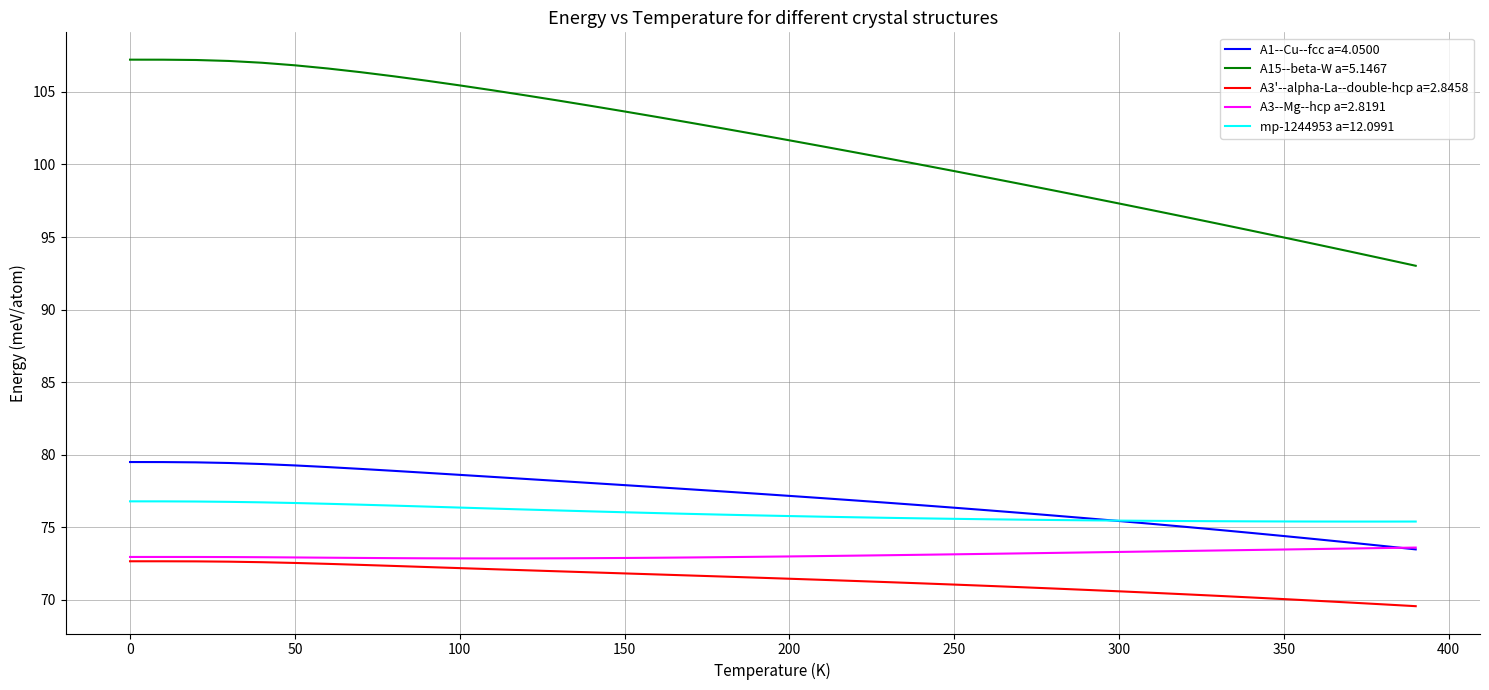

Which series has the largest range (max minus min)?

A15--beta-W a=5.1467